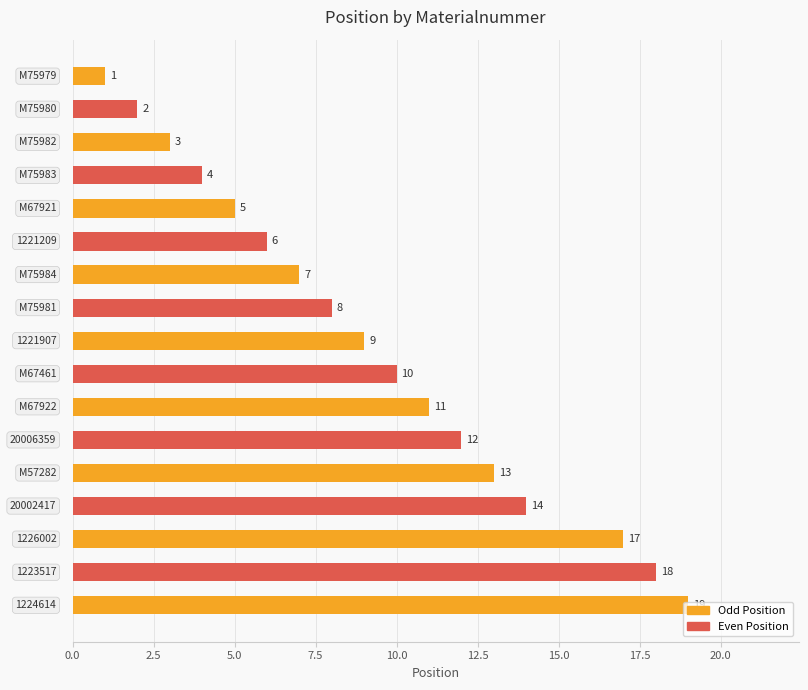

What is the difference between the maximum and minimum values?

18